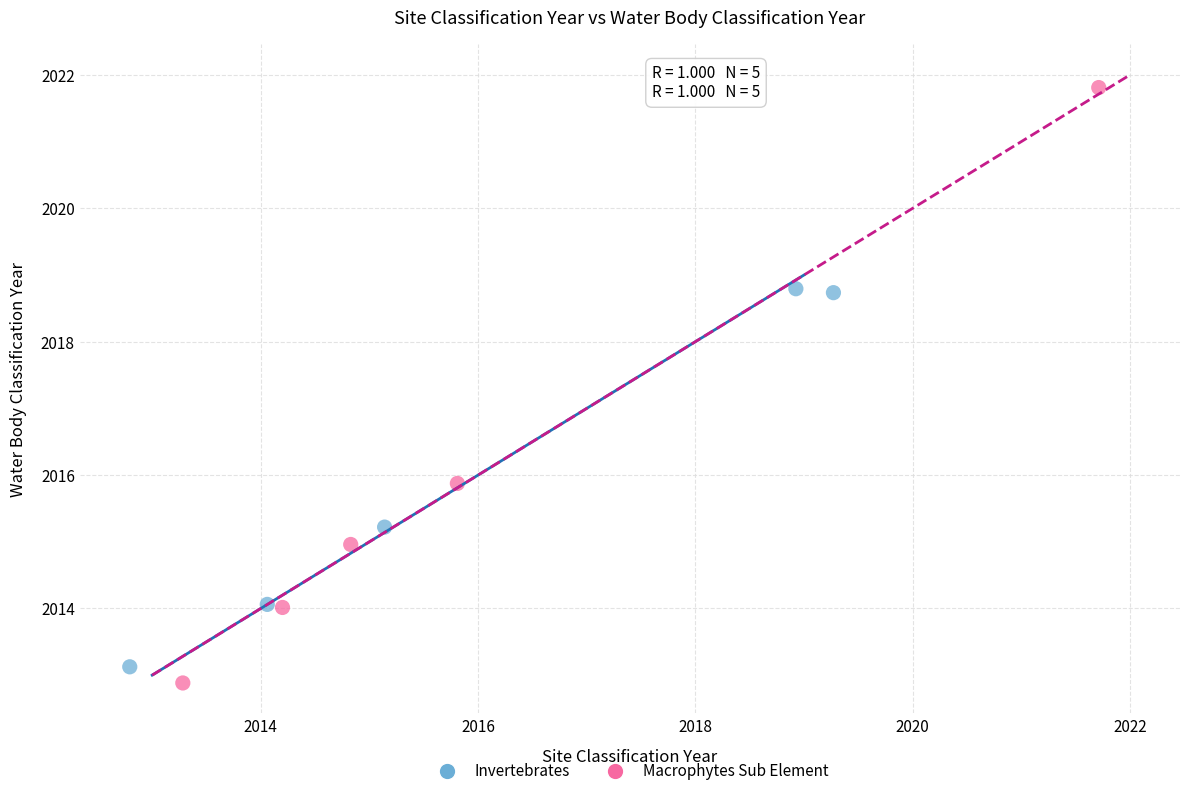

Which series contains the highest Y value?

Macrophytes Sub Element